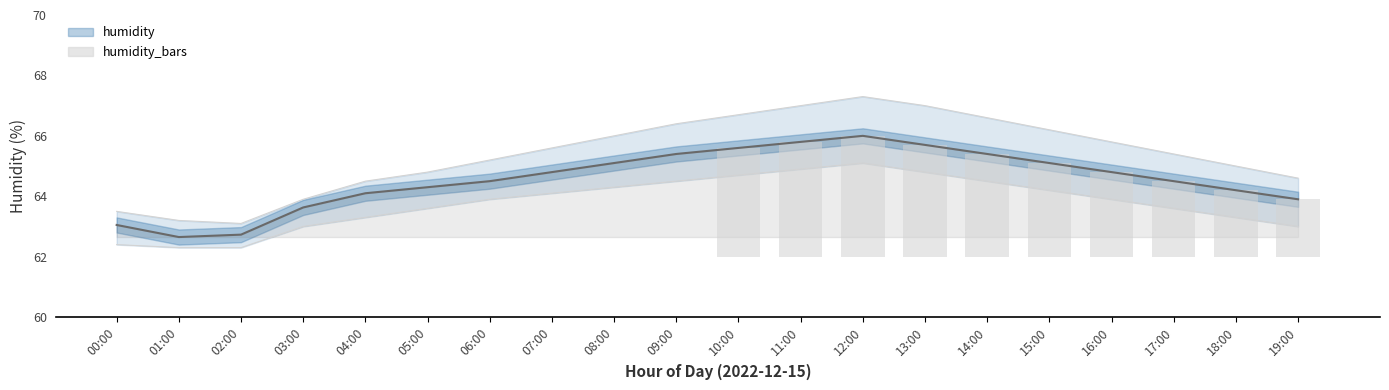

What is the total value across all series at 13:00?

197.5